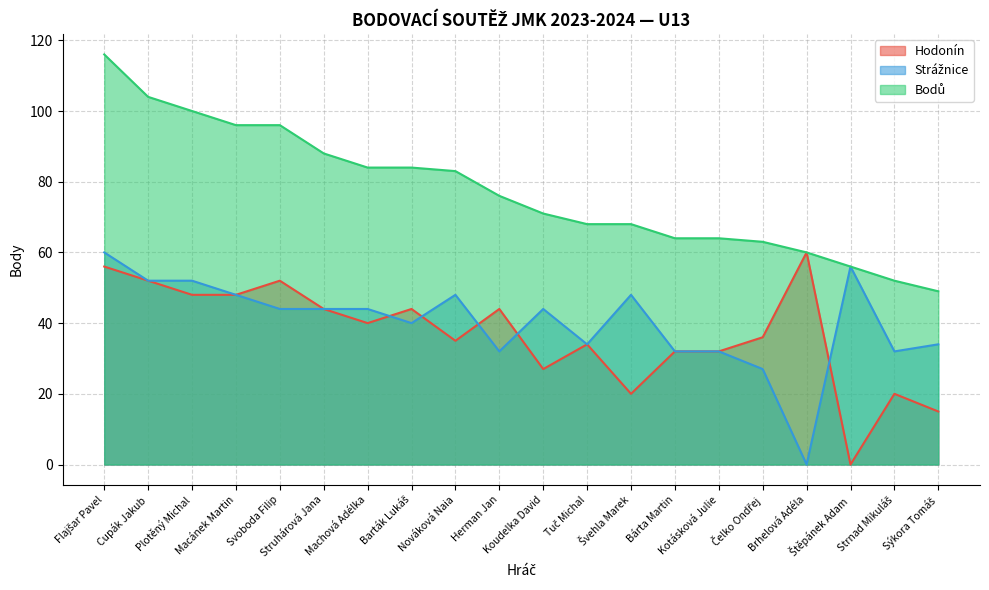

At how many categories does at least one series exceed 38?

20